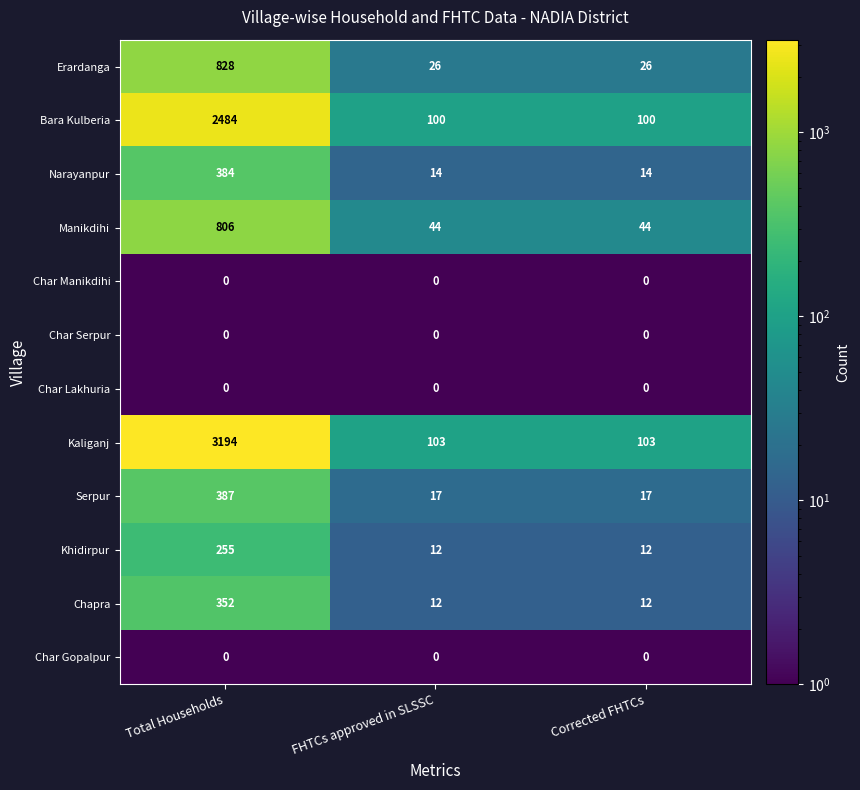

What is the approximate value of Serpur at FHTCs approved in SLSSC, to the nearest 10?

20